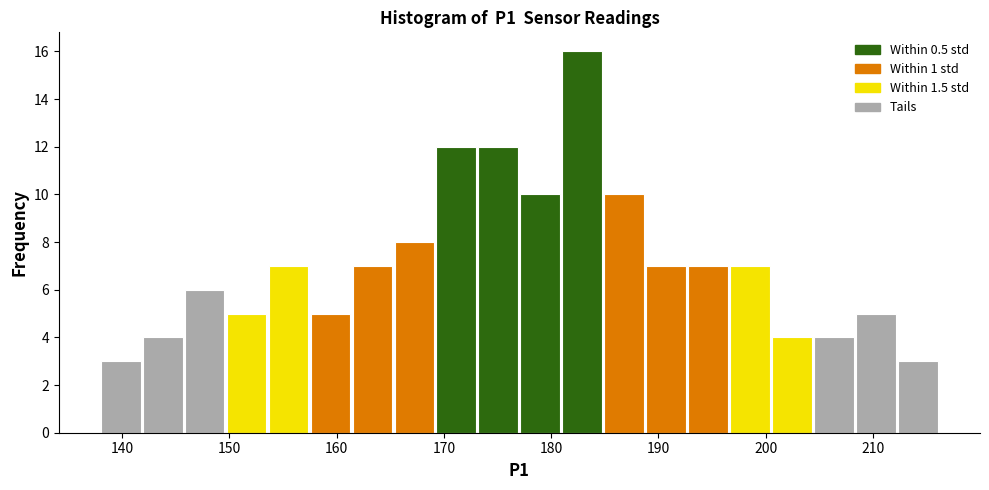

Read against the x-axis, roughly where is the centre of the tallest bar?

183